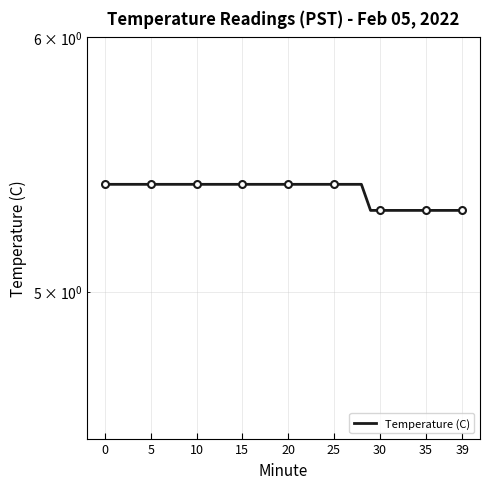

Approximately how many times larger is the value at 29 compared to 35?

1.0